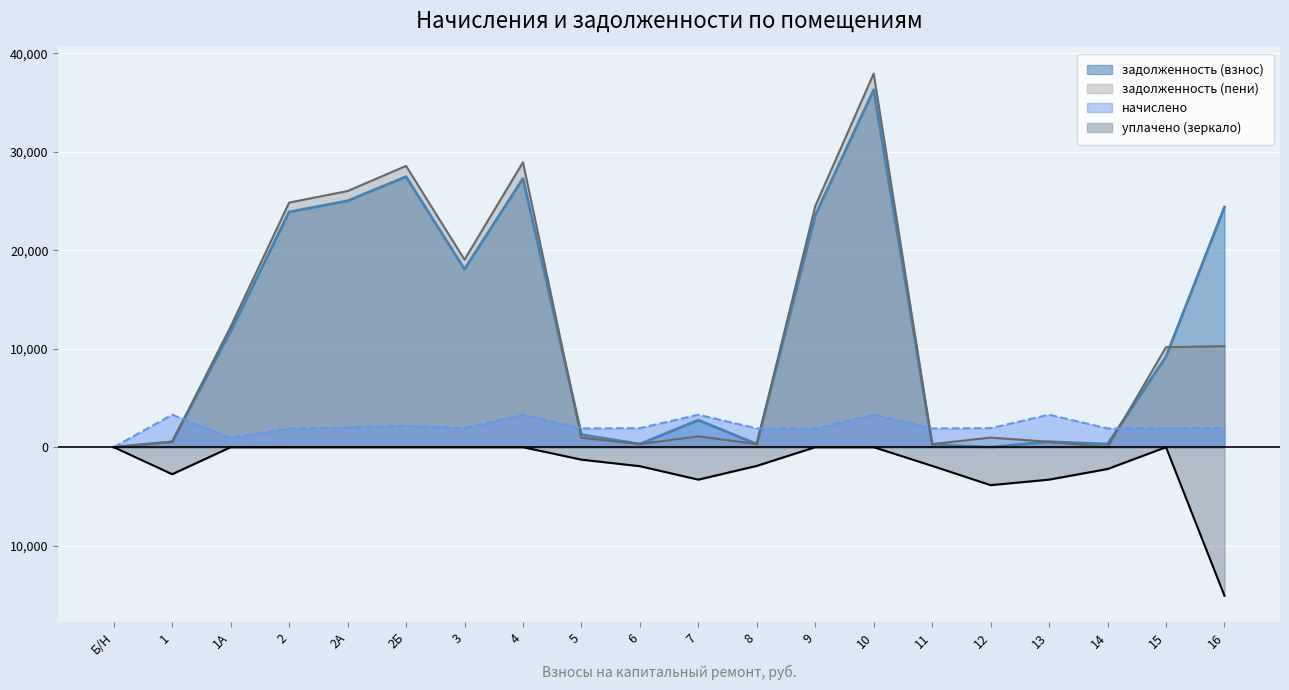

List the series in order of their peak value, lowest first.

уплачено, начислено, задолженность (взнос), задолженность (пени)